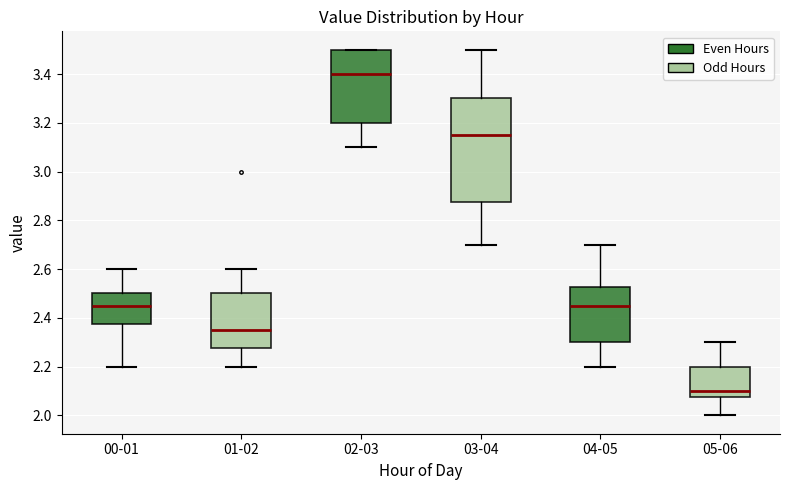

Where is the lower edge of the box for 04-05 on the y-axis? The values are not printed on the chart, so give them approximately, as read against the axis.

2.30